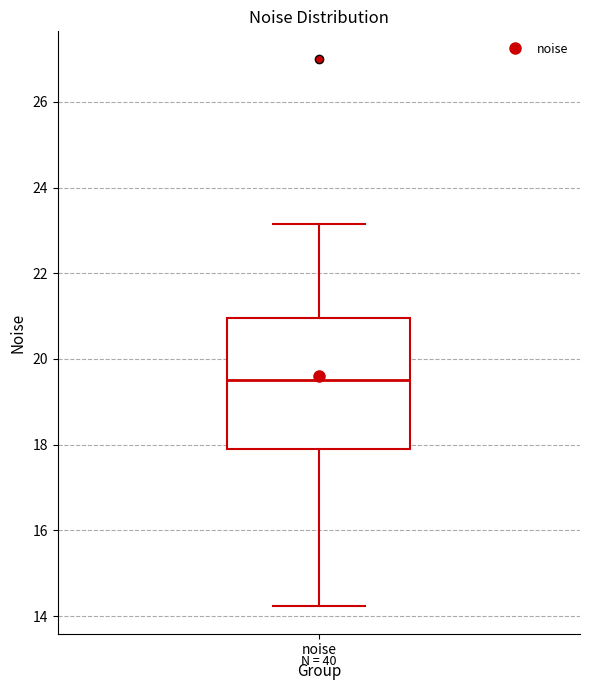

Transcribe this box plot: give where the median line is, the range the box spans, and where the two whiskers end, as read against the y-axis. The values are not printed on the chart, so give them approximately, as read against the axis.

median 19.6, box 17.8 to 21.0, whiskers 14.2 to 23.2